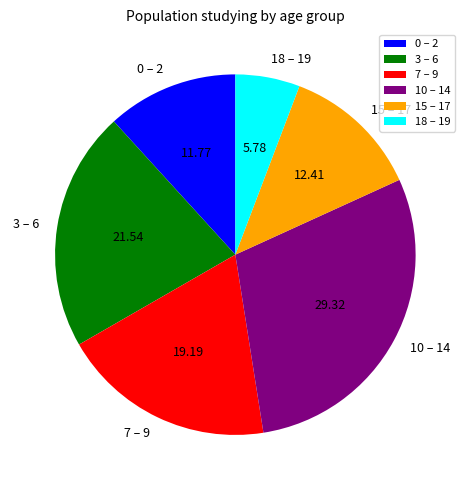

Combined, do 10 – 14 and 15 – 17 account for over 50%?

No